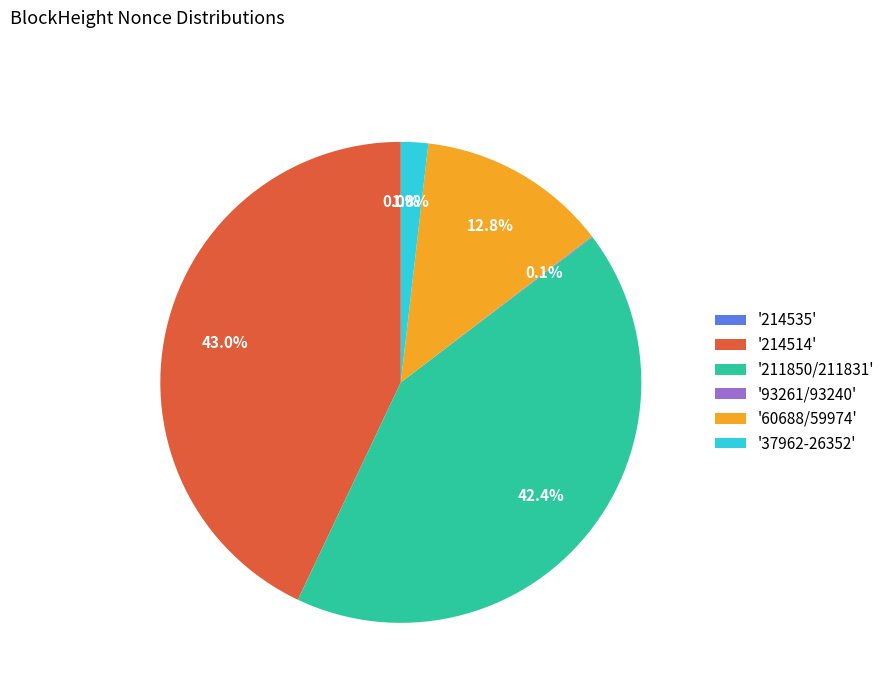

What percentage is NOT represented by '37962-26352'?

98.2%